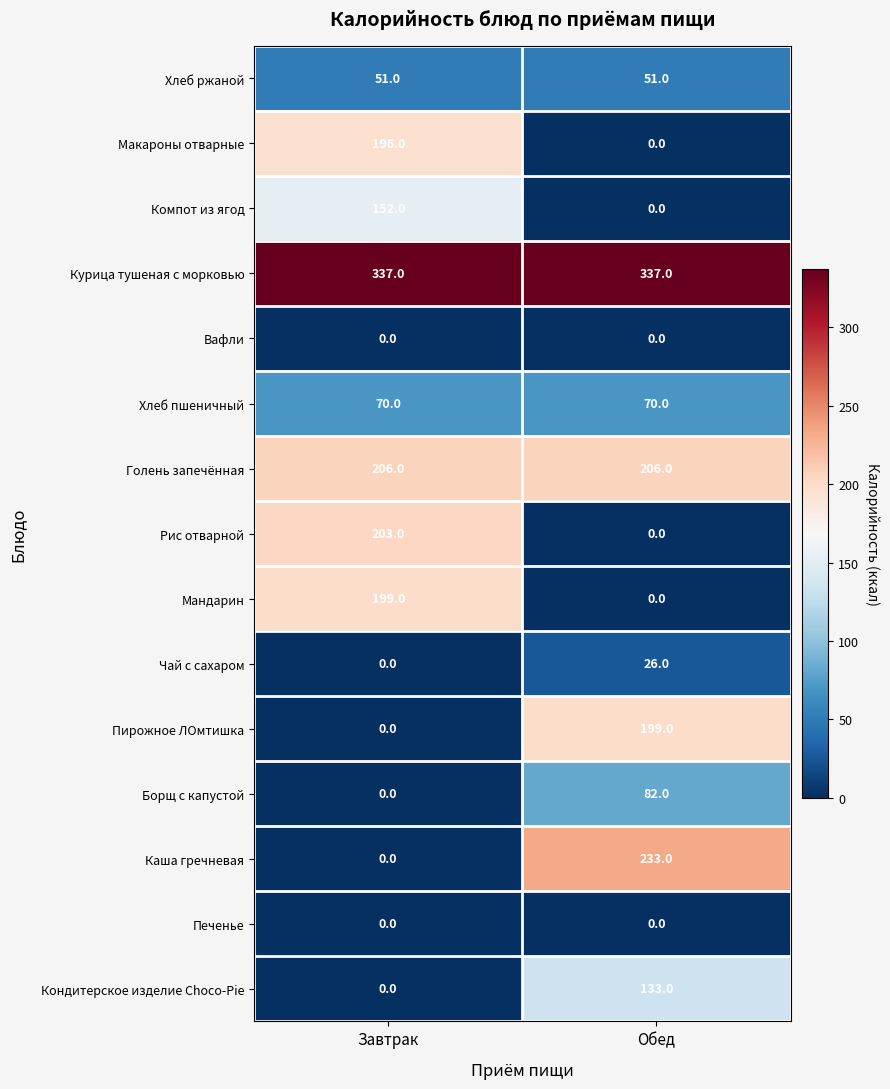

What is the average value of the Борщ с капустой series?

41